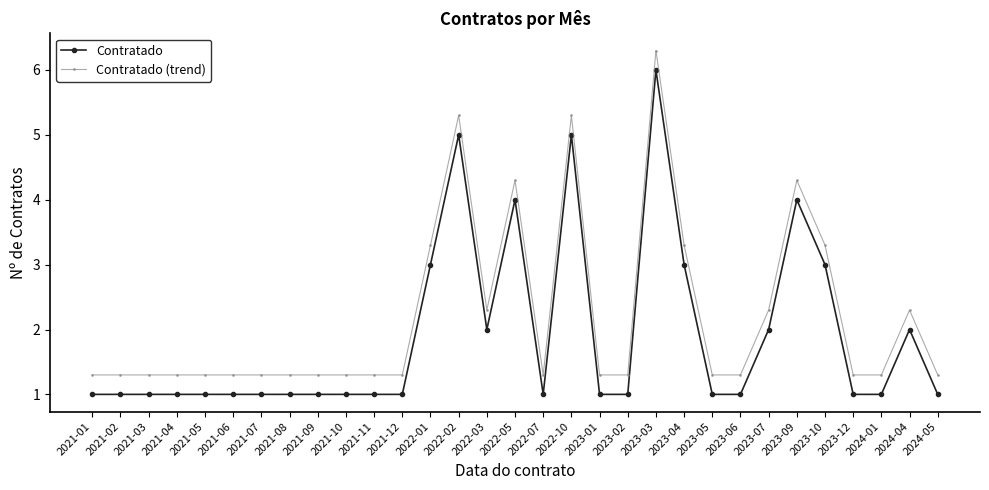

What is the highest value of the Contratado (trend) series?

6.3